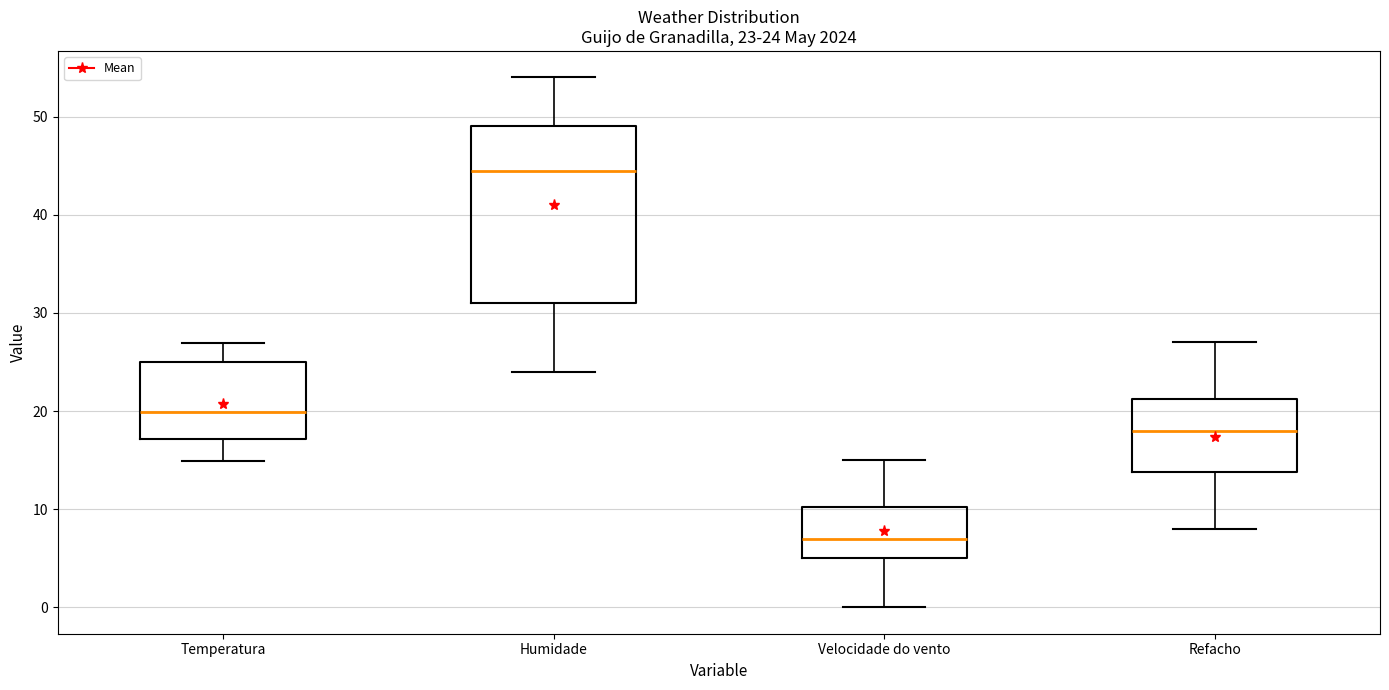

Comparing the boxes themselves (not the whiskers), which one is the tallest?

Humidade